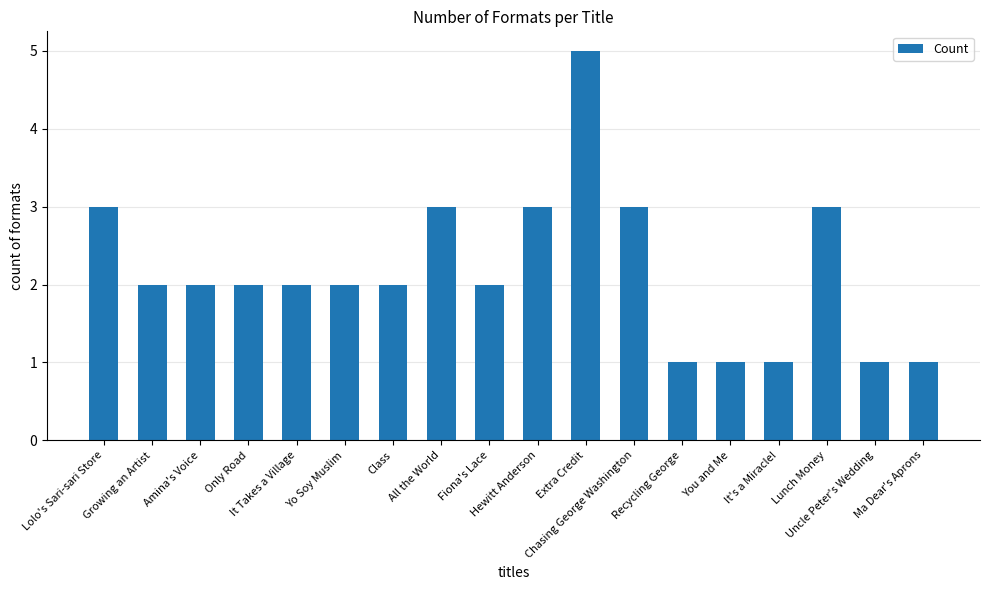

Is it true that the value at Lolo's Sari-sari Store is 4?

False